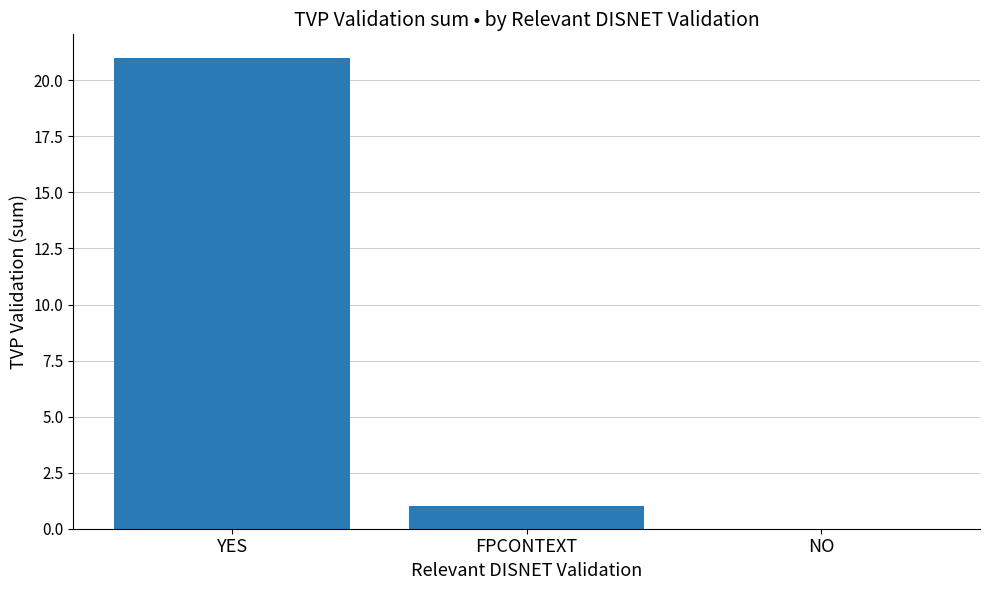

The chart shows a value of 1 at FPCONTEXT. True or false?

True